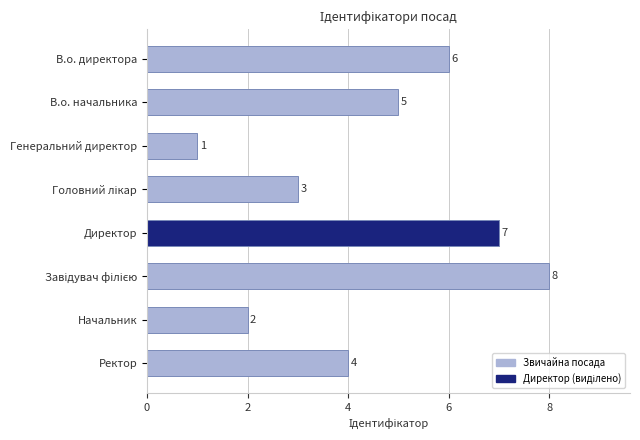

Which has a higher value, Начальник or В.о. директора?

В.о. директора